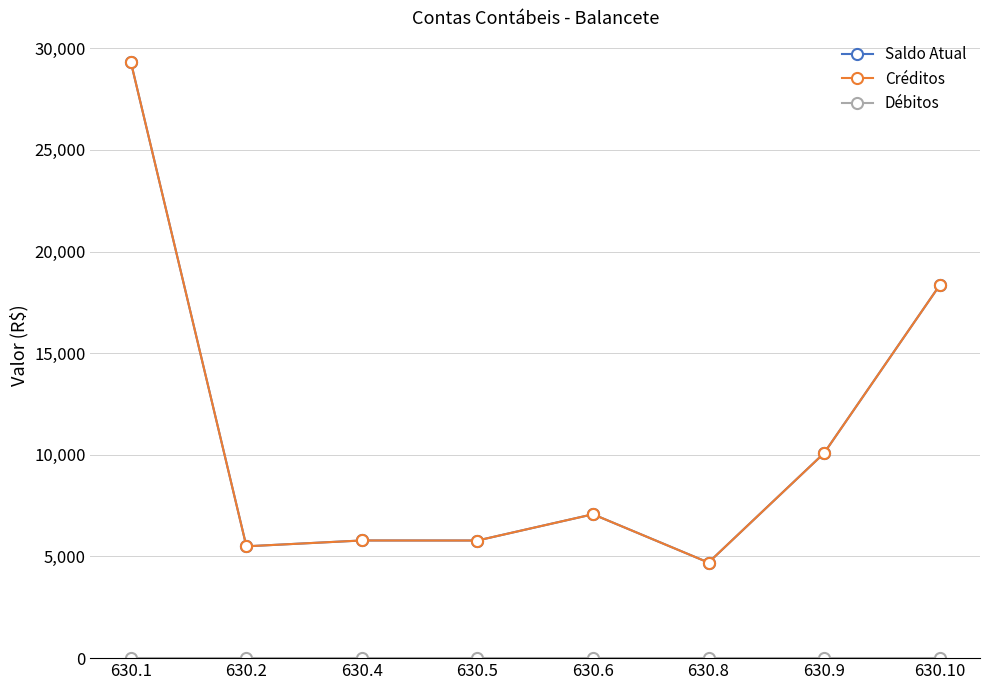

List the labels in order of Débitos value, smallest first.

630.1, 630.2, 630.4, 630.5, 630.6, 630.8, 630.9, 630.10